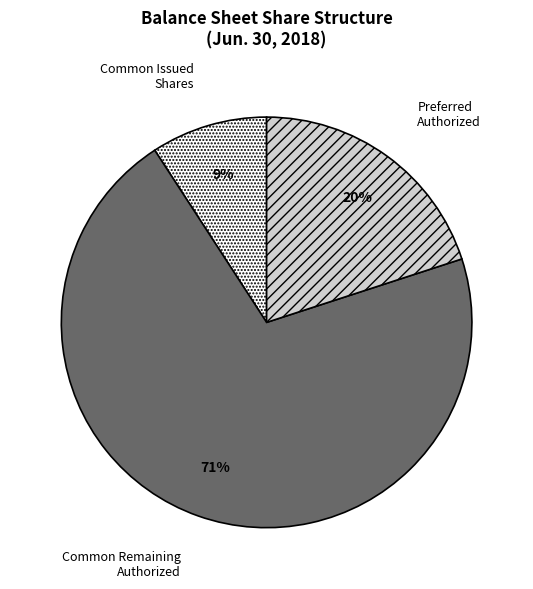

How many segments does this pie chart have?

3